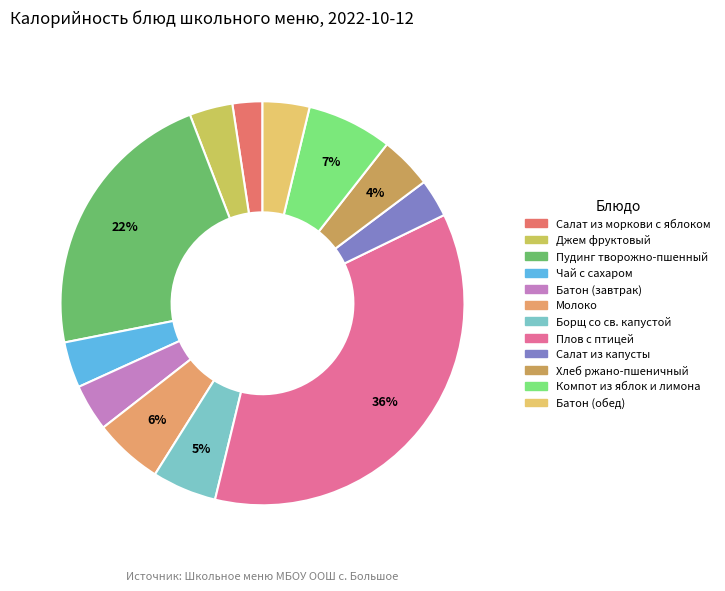

Combined, what portion of the pie is Плов с птицей and Чай с сахаром?

39.7%